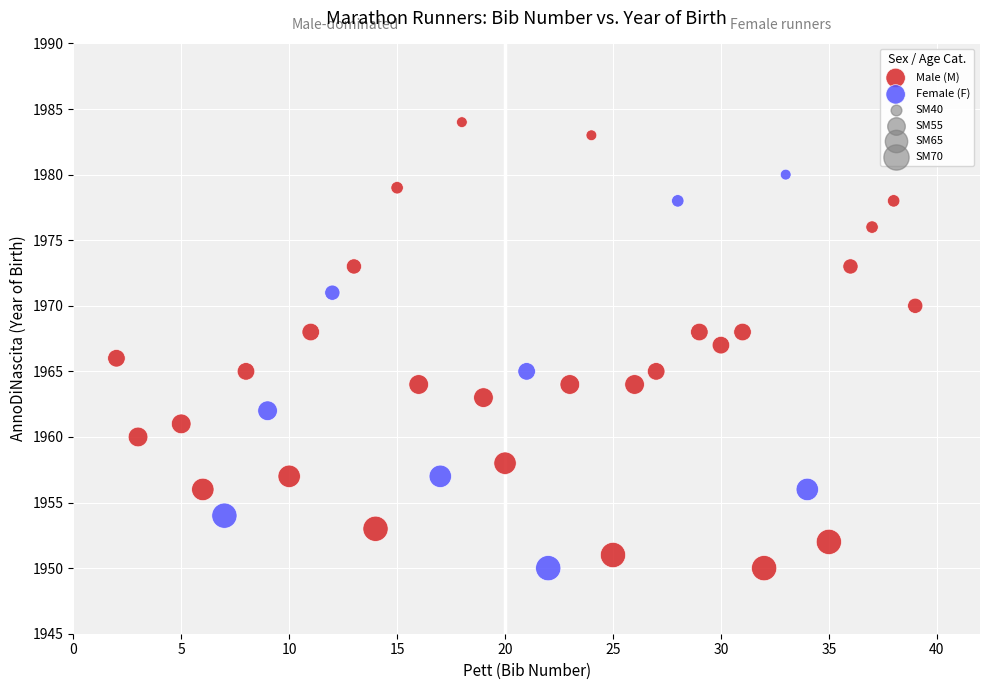

Which series reaches the maximum Y coordinate?

Male (M)